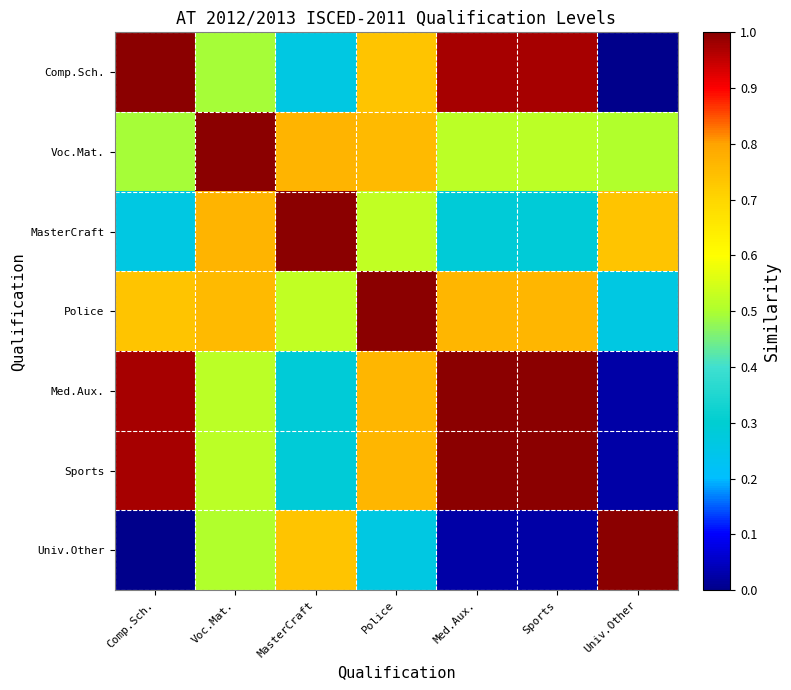

Which has a higher value, Med.Aux. or MasterCraft?

Med.Aux.